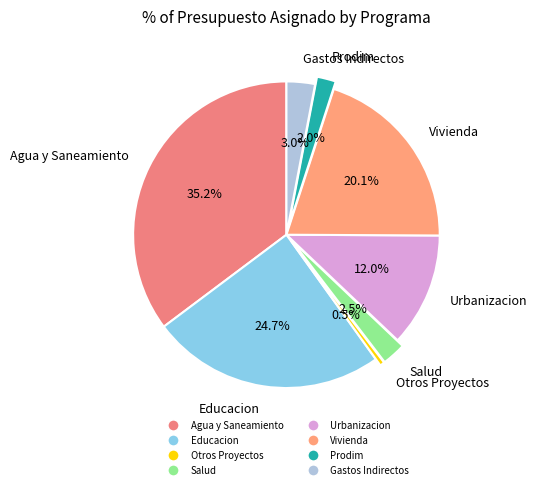

Is it true that Agua y Saneamiento is 50% of the pie?

False